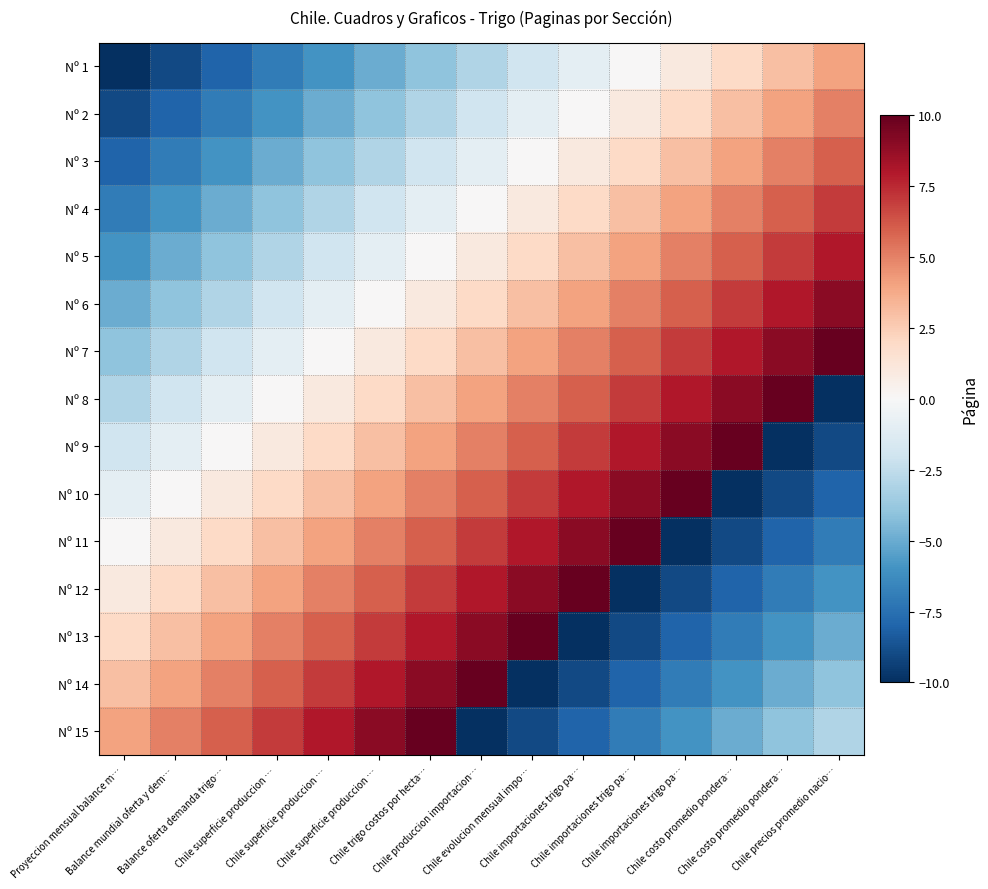

What is the spread (max minus min) of values at Chile evolucion mensual impo…?

20